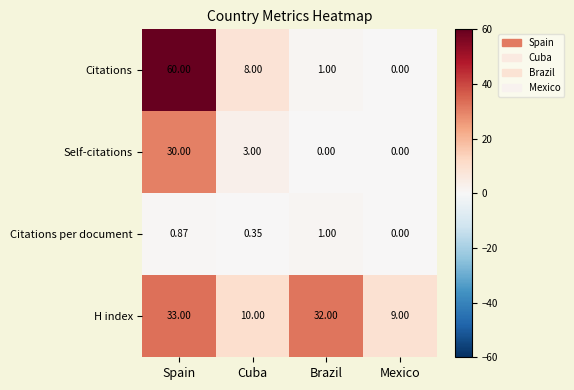

Which series has the largest total across all categories?

H index